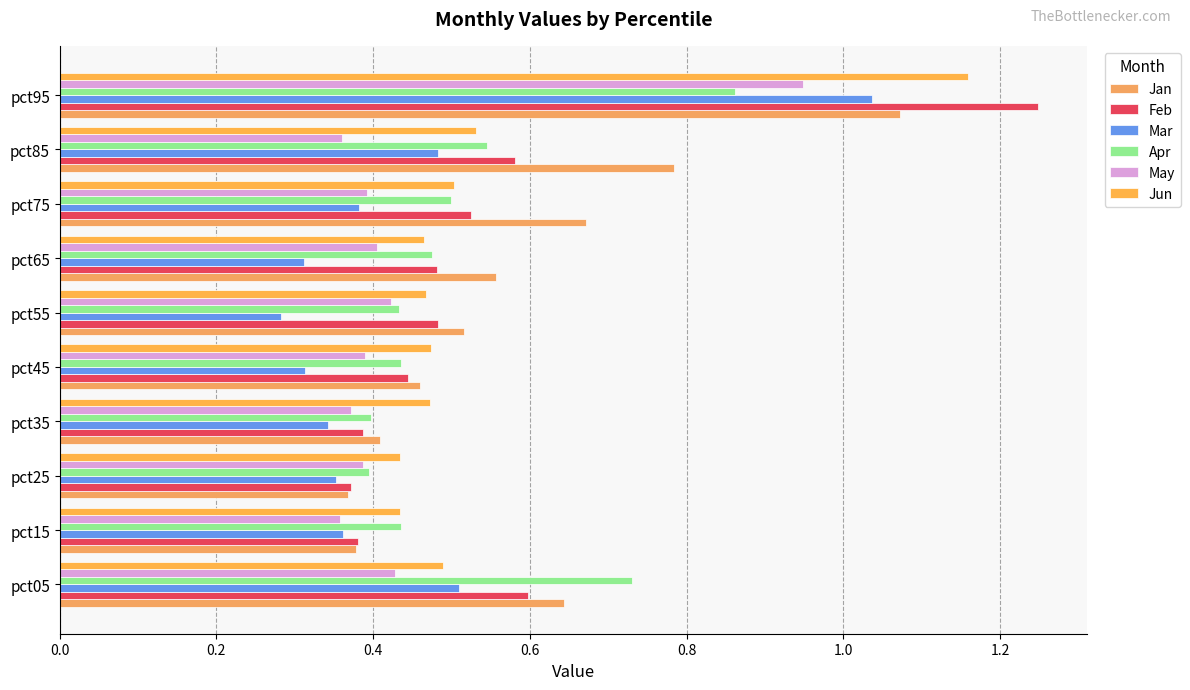

Count the number of categories in the chart.

10